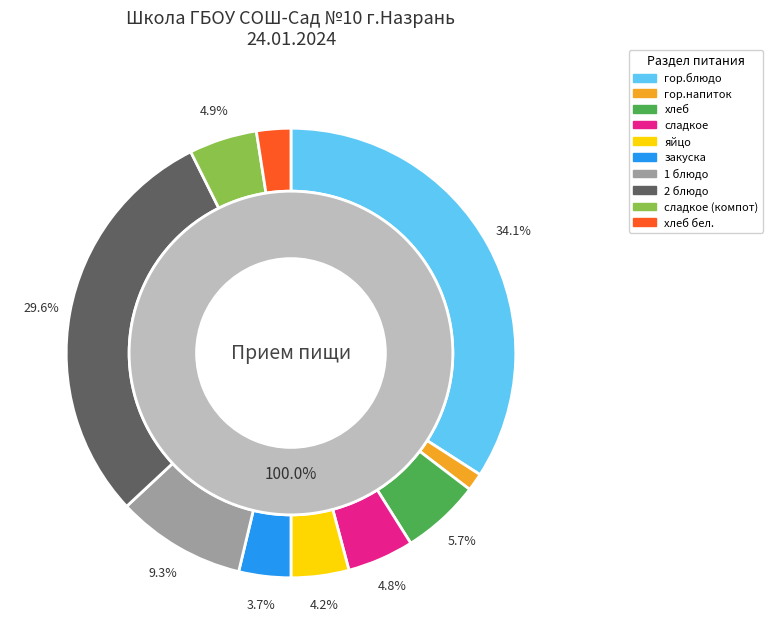

Is there a majority slice in this chart?

No